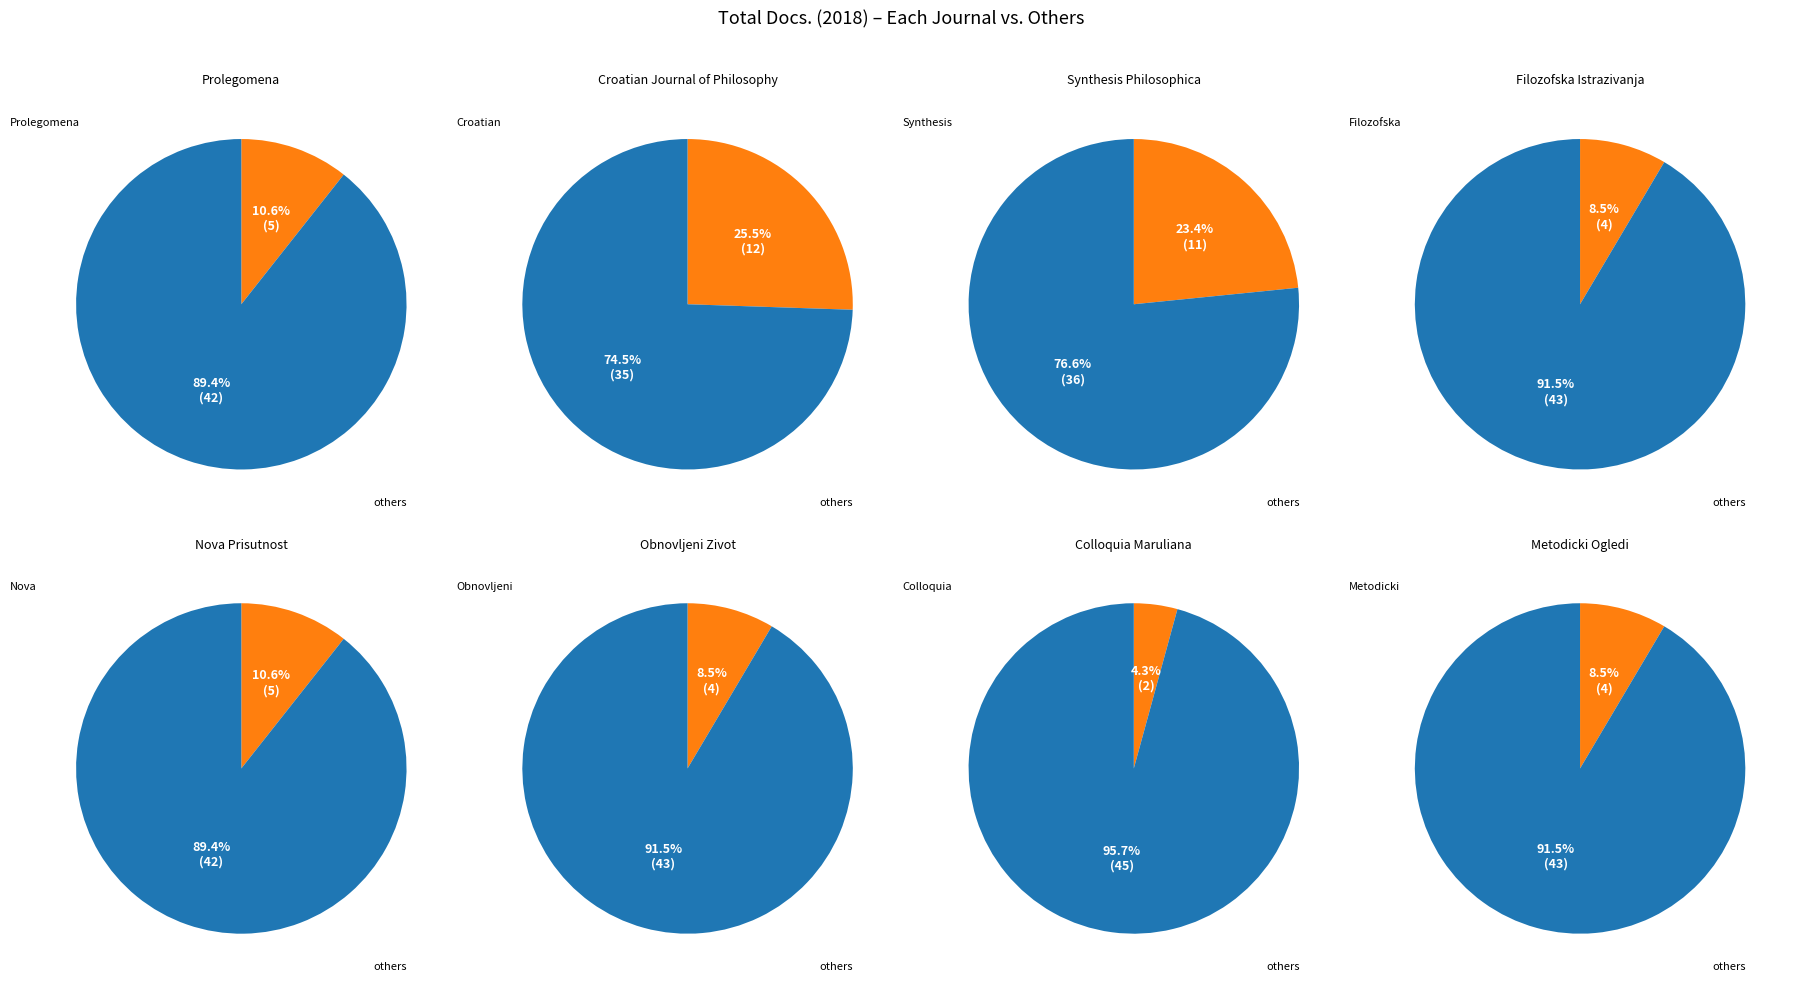

How many slices are in this pie chart?

8